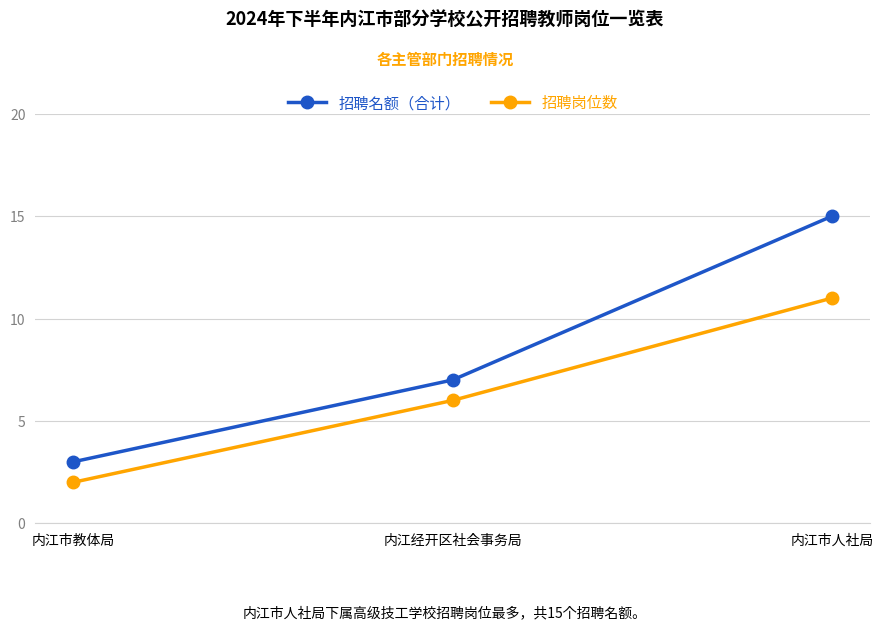

What is the maximum value shown in the chart?

15